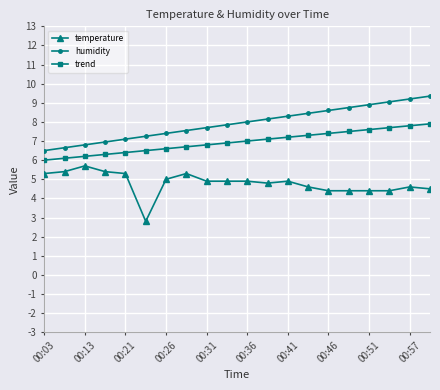

True or false: temperature has more than 0 points higher than both neighbors.

True